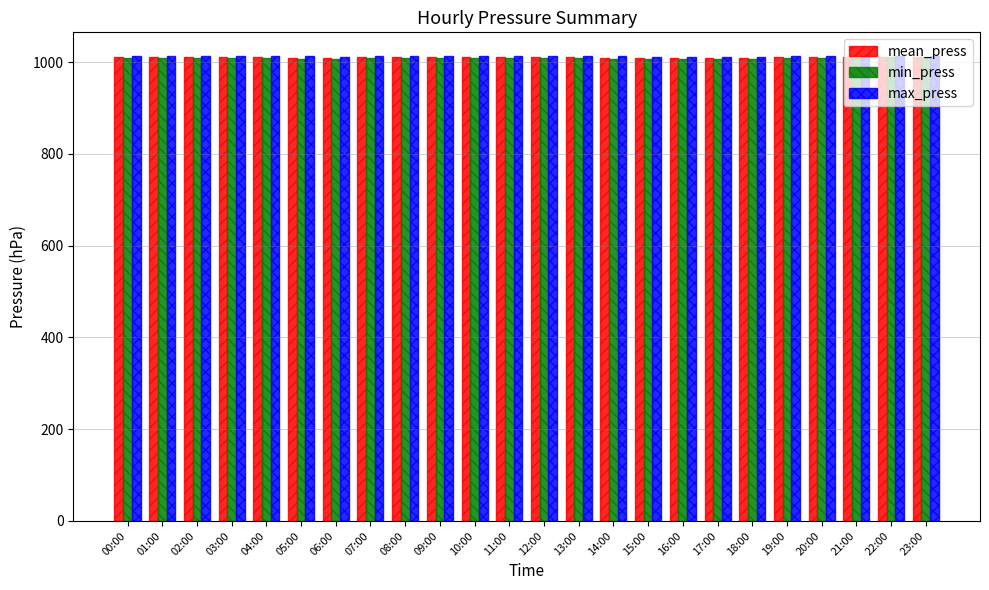

The value of max_press at 23:00 is 1014.2. True or false?

True